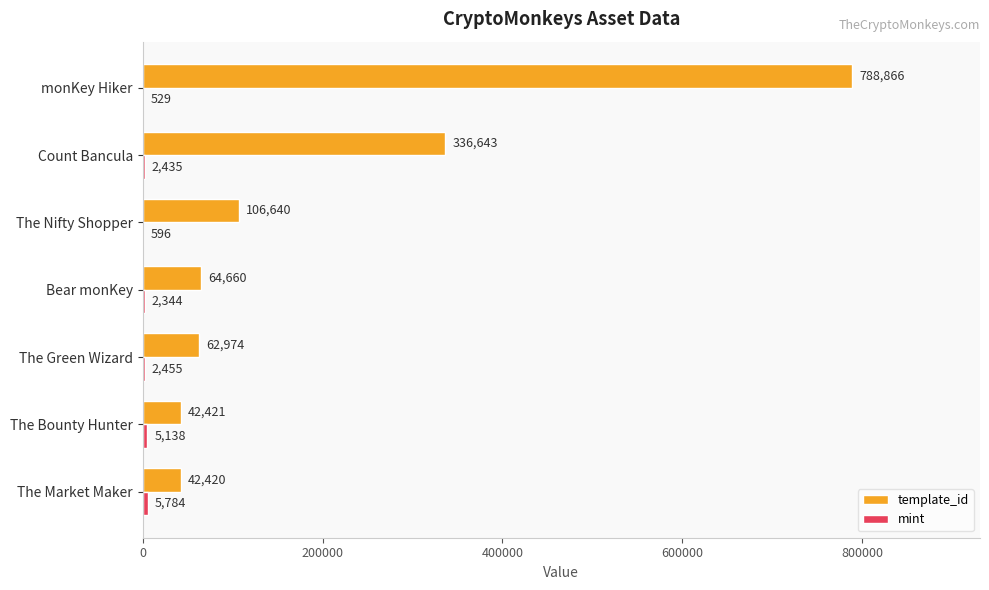

What is the sum of all template_id values?

1444624